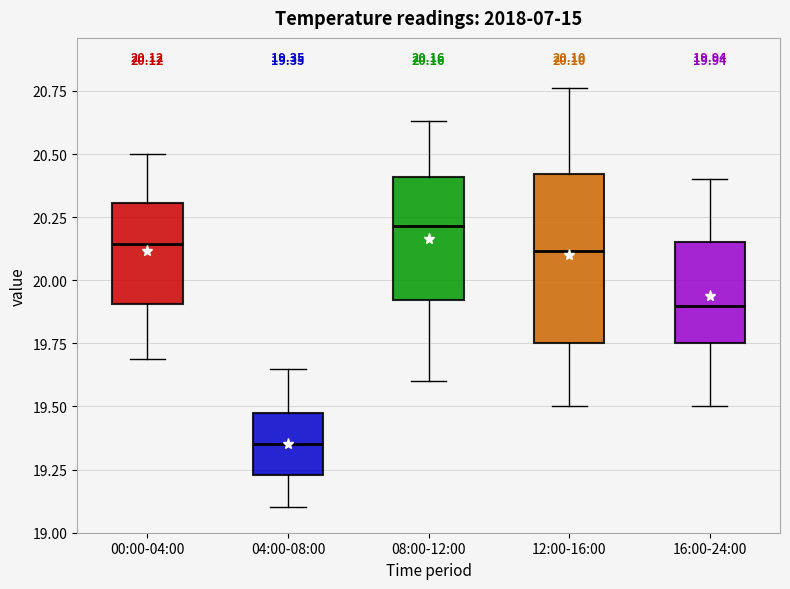

Which box's median line is the highest?

08:00-12:00